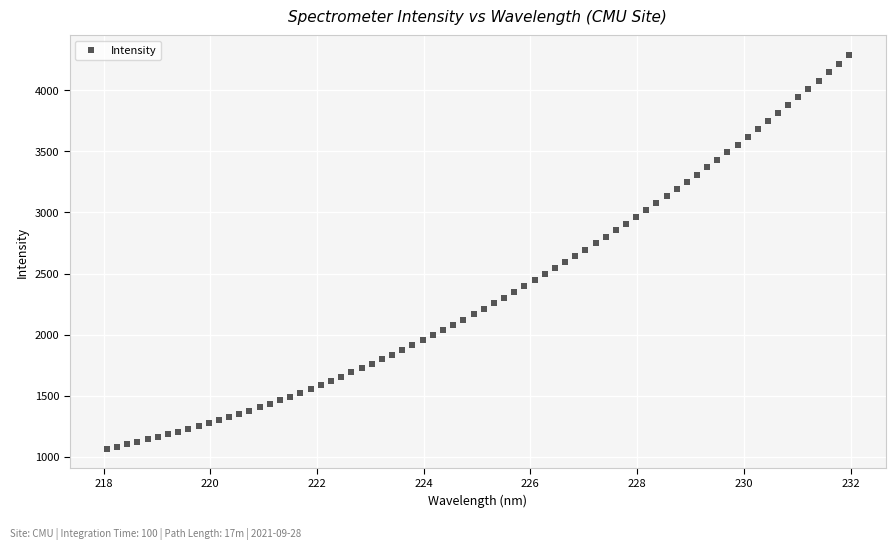

What is the range of X values (max minus min)?

13.9